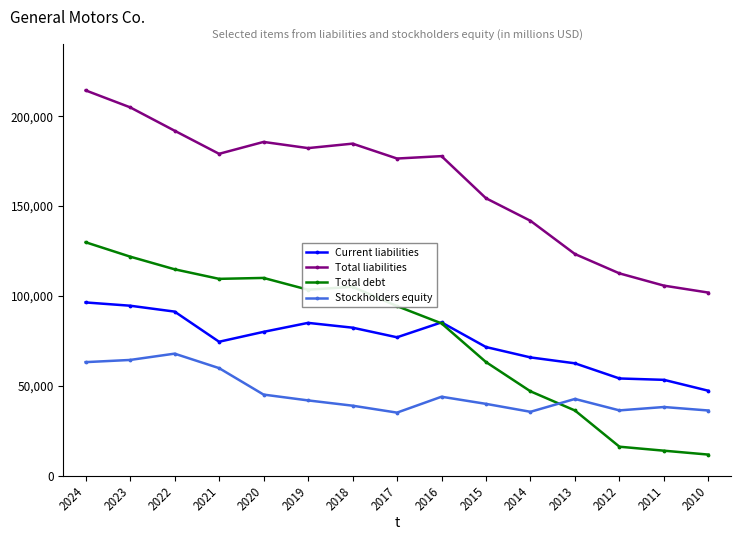

Which series has the largest range (max minus min)?

Total debt